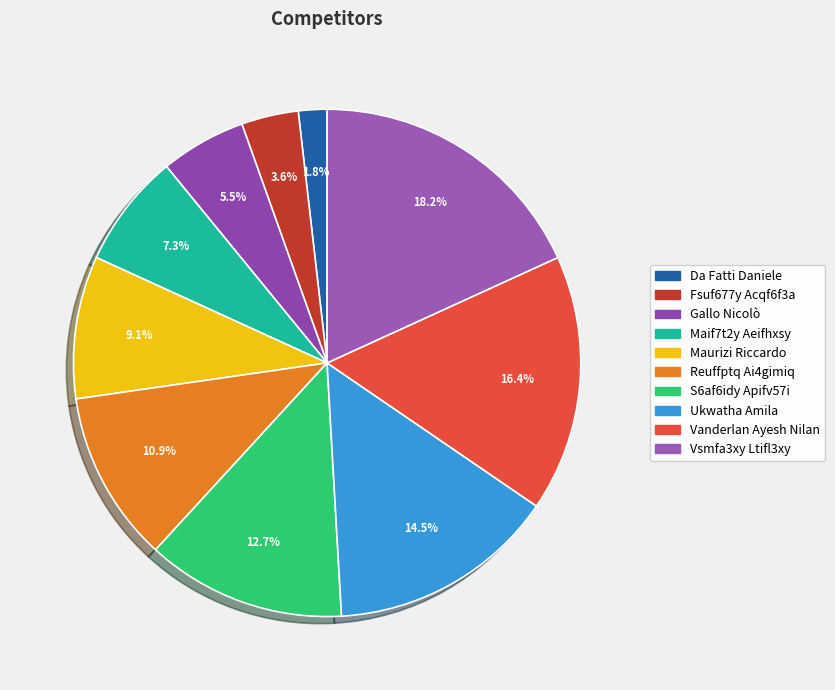

To the nearest percent, what is the average slice percentage?

10%